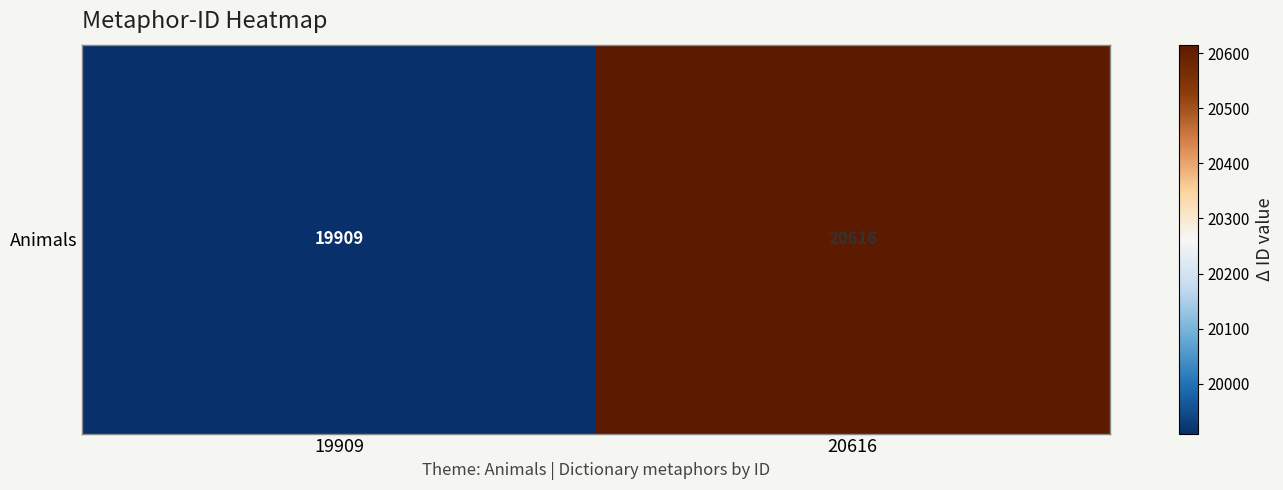

Rank the categories by value from highest to lowest.

20616, 19909